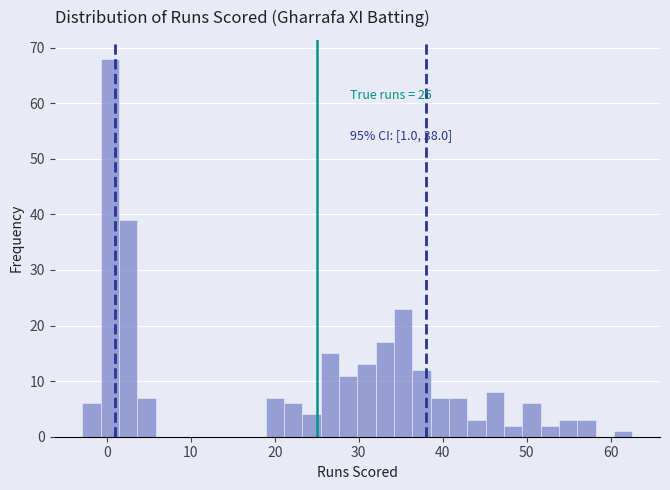

Read against the x-axis, roughly where is the centre of the tallest bar?

0